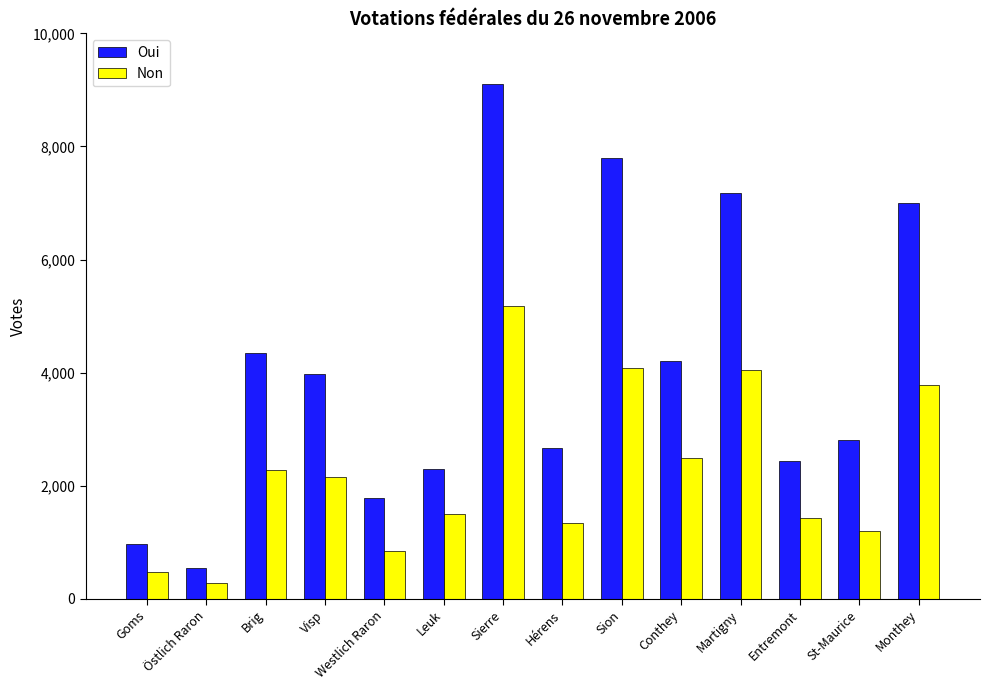

What is the spread (max minus min) of values at Conthey?

1719